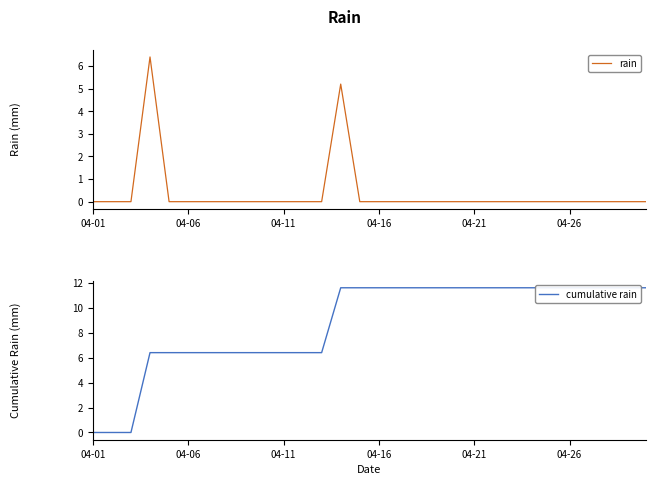

Is it true that rain equals 5.2 at 13?

True